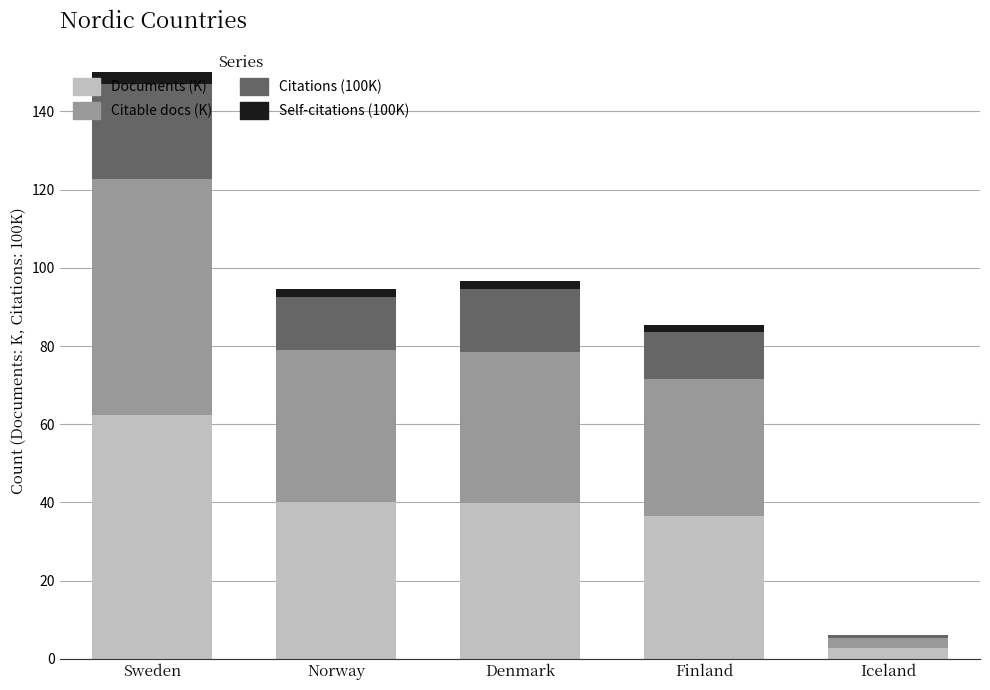

What is the total value across all series at Sweden?

150.2